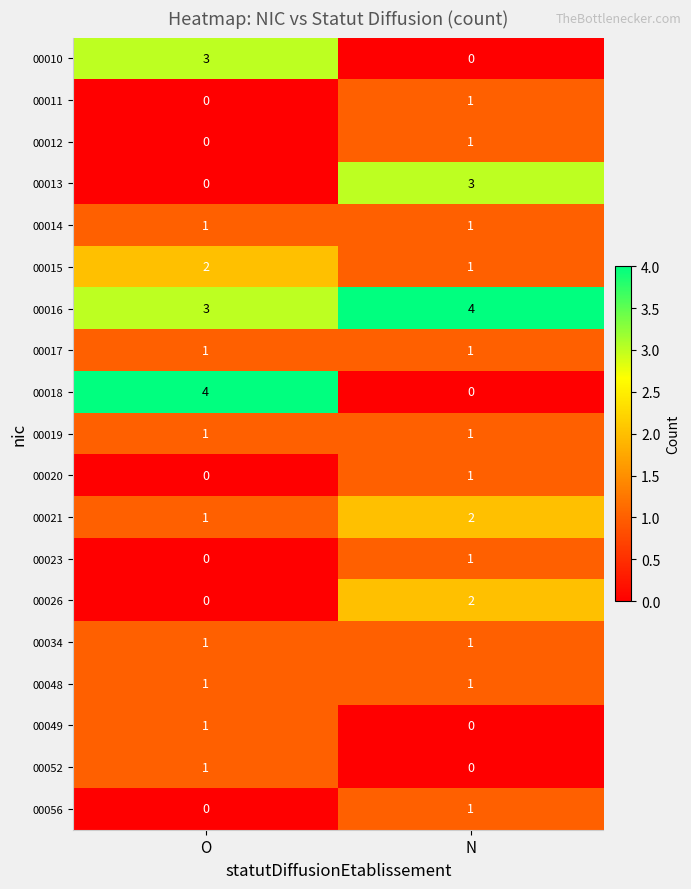

Which category has the lowest value in the 00021 series?

O